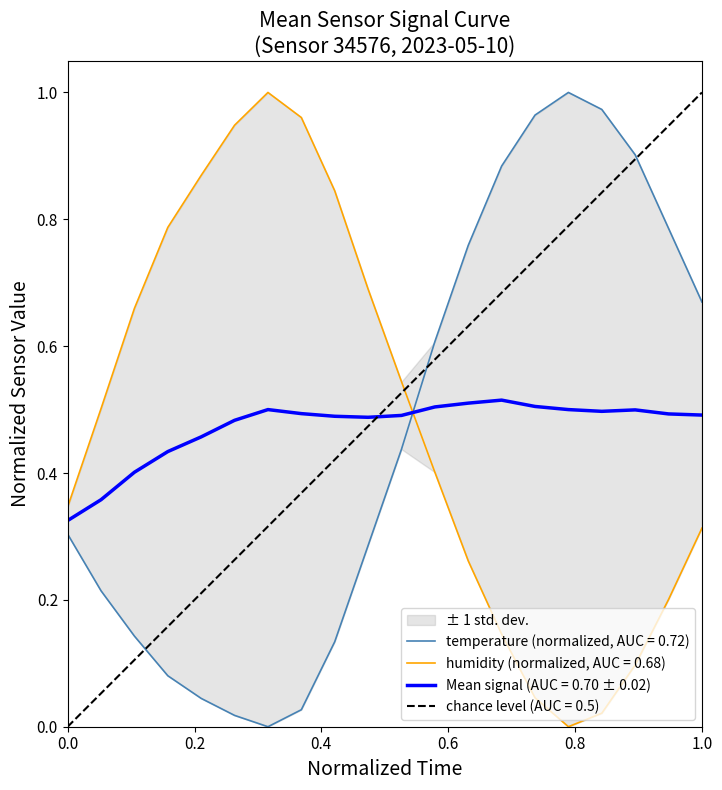

Does the chart have visible grid lines?

No